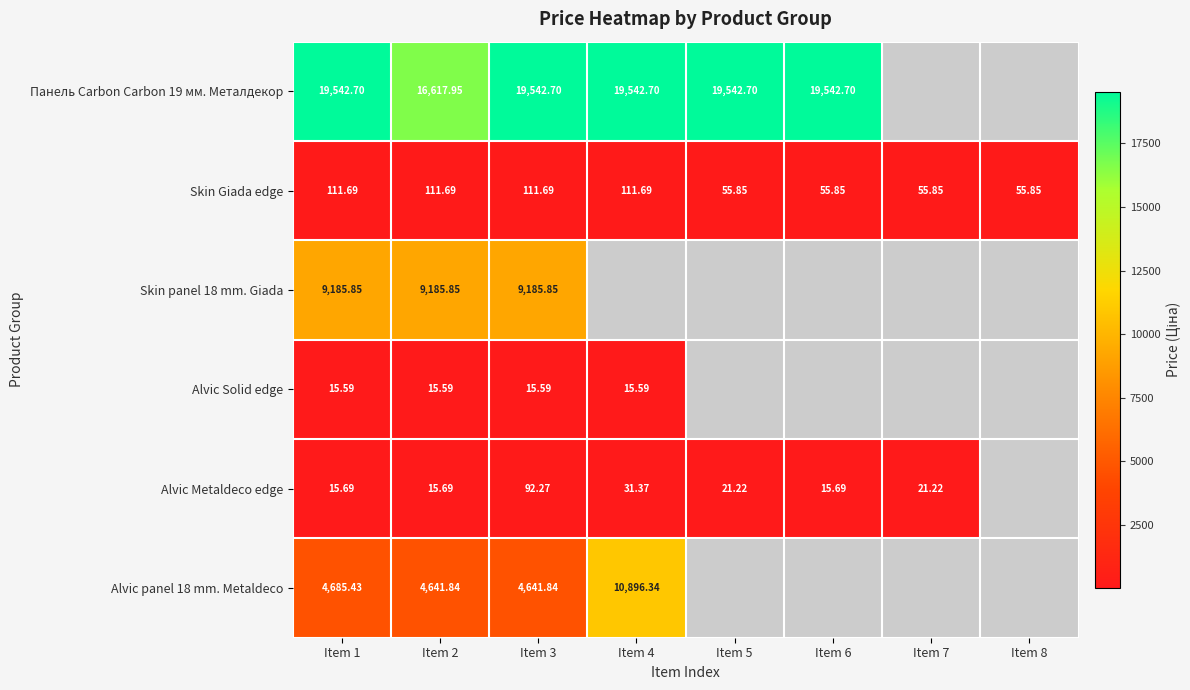

Which series changed the most between Item 4 and Item 5?

Skin Giada edge